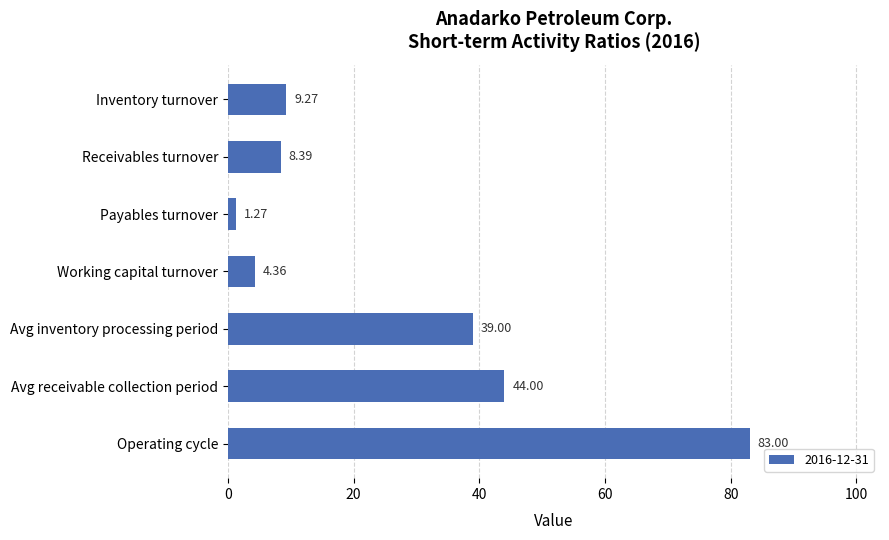

Approximately how many times larger is the value at Avg receivable collection period compared to Payables turnover?

34.6